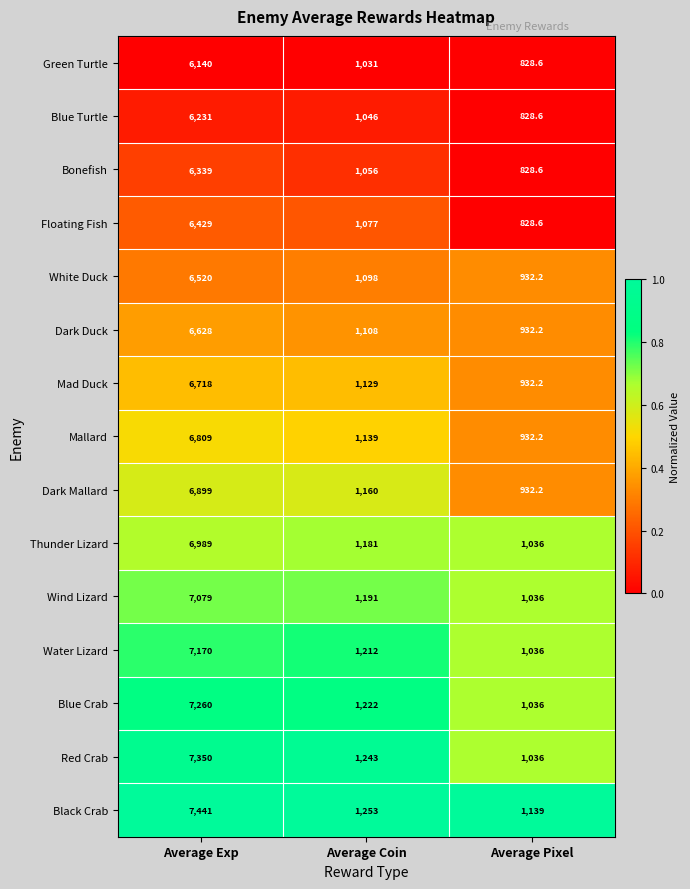

What is the greatest value displayed?

7441.0